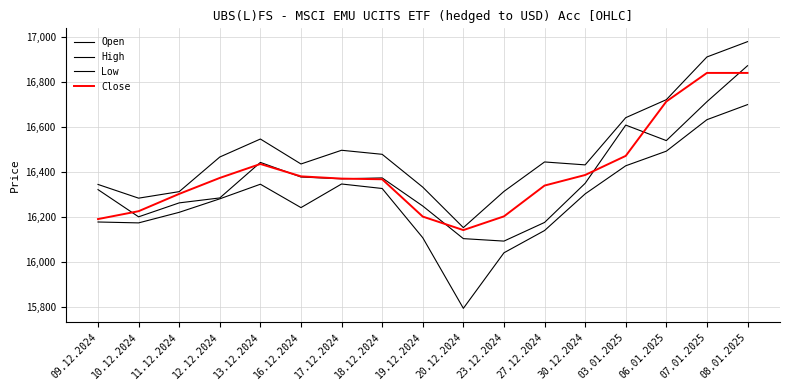

Reading left to right, extract all data points from this chart.

Open: 09.12.2024=16321	10.12.2024=16200	11.12.2024=16262	12.12.2024=16284	13.12.2024=16442	16.12.2024=16377	17.12.2024=16369	18.12.2024=16373	19.12.2024=16248	20.12.2024=16103	23.12.2024=16092	27.12.2024=16175	30.12.2024=16349	03.01.2025=16608	06.01.2025=16539	07.01.2025=16712	08.01.2025=16872
High: 09.12.2024=16344	10.12.2024=16283	11.12.2024=16312	12.12.2024=16466	13.12.2024=16546	16.12.2024=16435	17.12.2024=16496	18.12.2024=16478	19.12.2024=16332	20.12.2024=16152	23.12.2024=16313	27.12.2024=16444	30.12.2024=16431	03.01.2025=16641	06.01.2025=16721	07.01.2025=16911	08.01.2025=16979
Low: 09.12.2024=16177	10.12.2024=16173	11.12.2024=16220	12.12.2024=16280	13.12.2024=16345	16.12.2024=16241	17.12.2024=16346	18.12.2024=16326	19.12.2024=16107	20.12.2024=15793	23.12.2024=16040	27.12.2024=16139	30.12.2024=16302	03.01.2025=16427	06.01.2025=16492	07.01.2025=16632	08.01.2025=16699
Close: 09.12.2024=16190	10.12.2024=16225	11.12.2024=16302	12.12.2024=16373	13.12.2024=16435	16.12.2024=16380	17.12.2024=16370	18.12.2024=16367	19.12.2024=16201	20.12.2024=16141	23.12.2024=16202	27.12.2024=16339	30.12.2024=16386	03.01.2025=16471	06.01.2025=16713	07.01.2025=16840	08.01.2025=16840